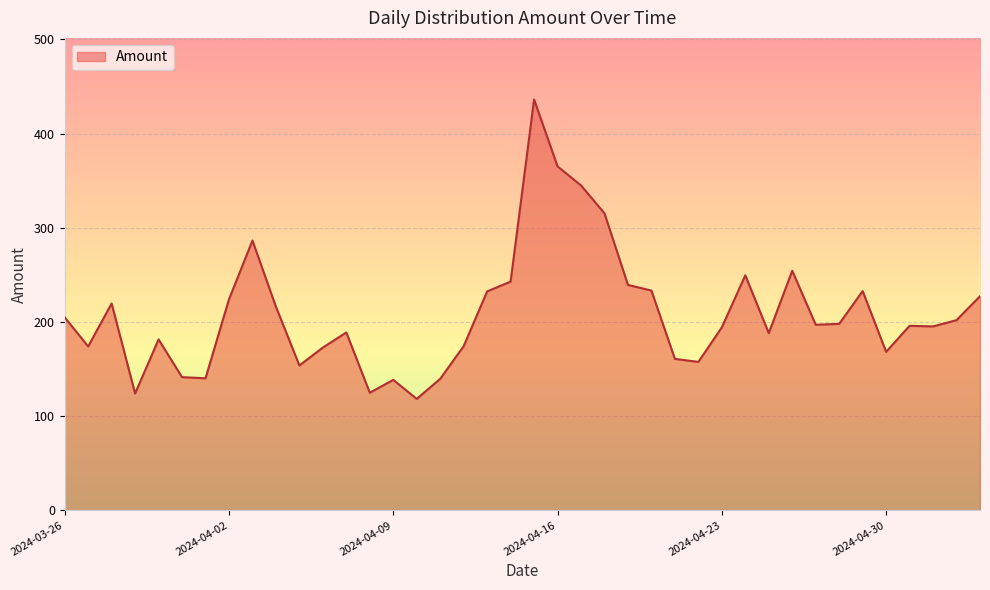

What is the smallest value displayed?

118.4